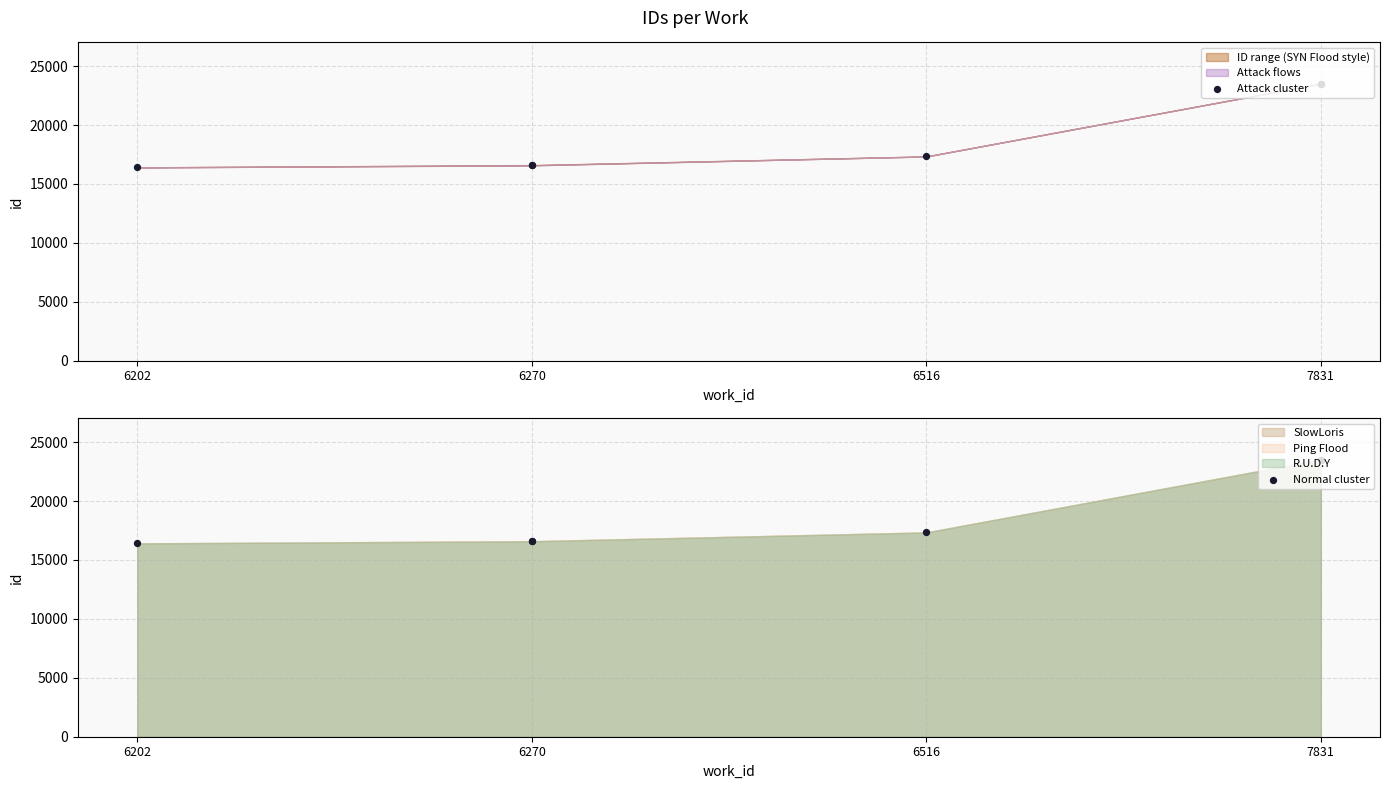

Which has a higher value, 7831 or 6516?

7831